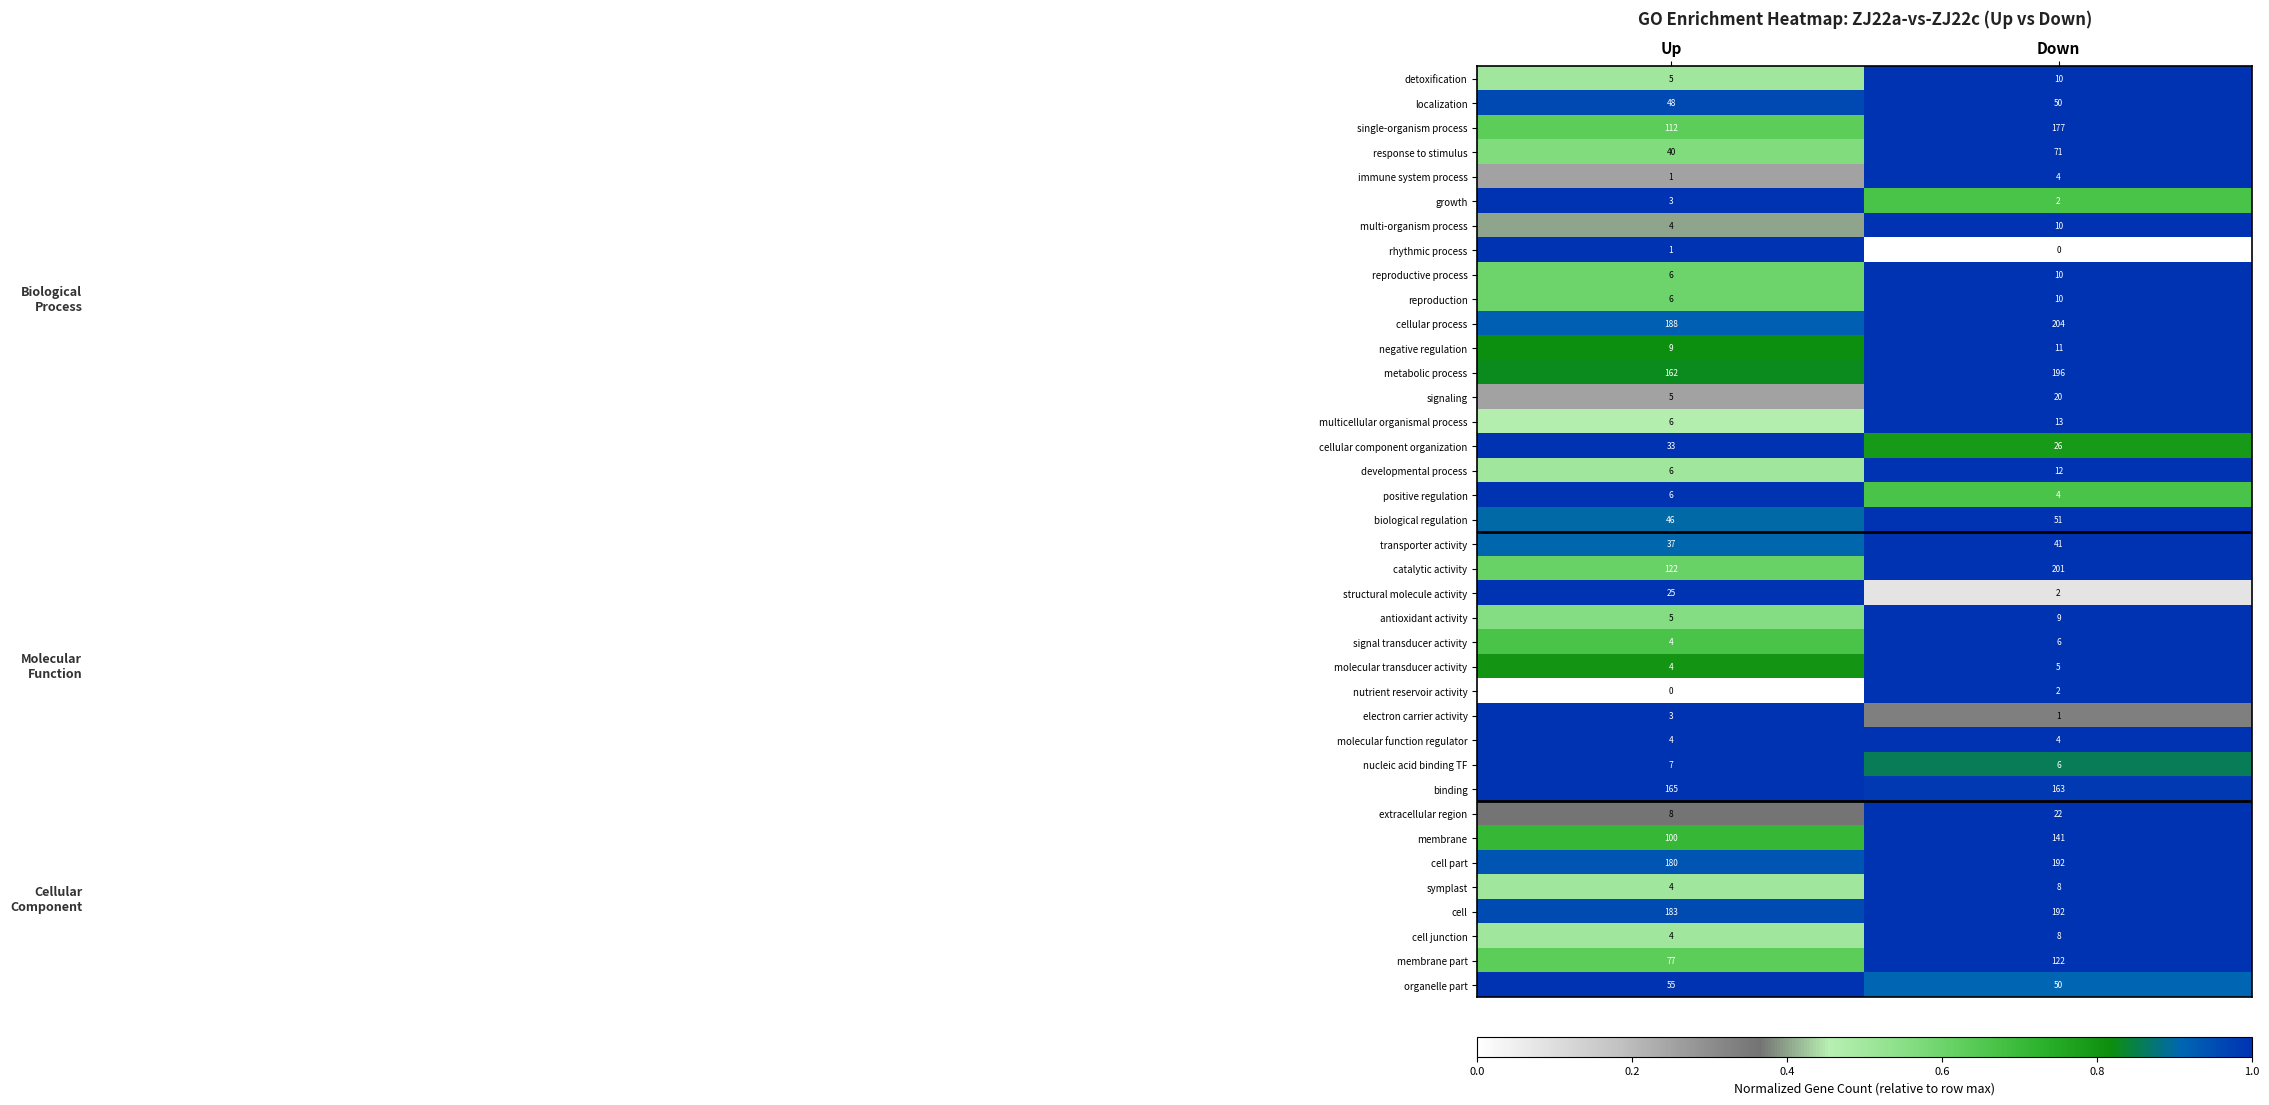

Is it true that molecular transducer activity equals 2 at Down?

False